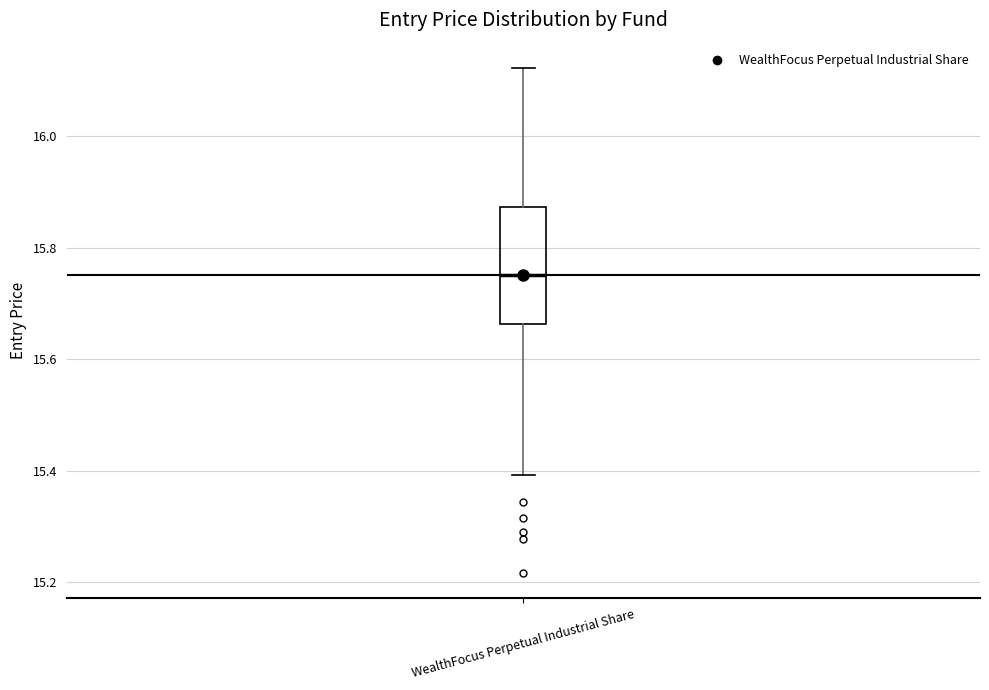

Transcribe this box plot: give where the median line is, the range the box spans, and where the two whiskers end, as read against the y-axis. The values are not printed on the chart, so give them approximately, as read against the axis.

median 15.76, box 15.66 to 15.88, whiskers 15.40 to 16.12